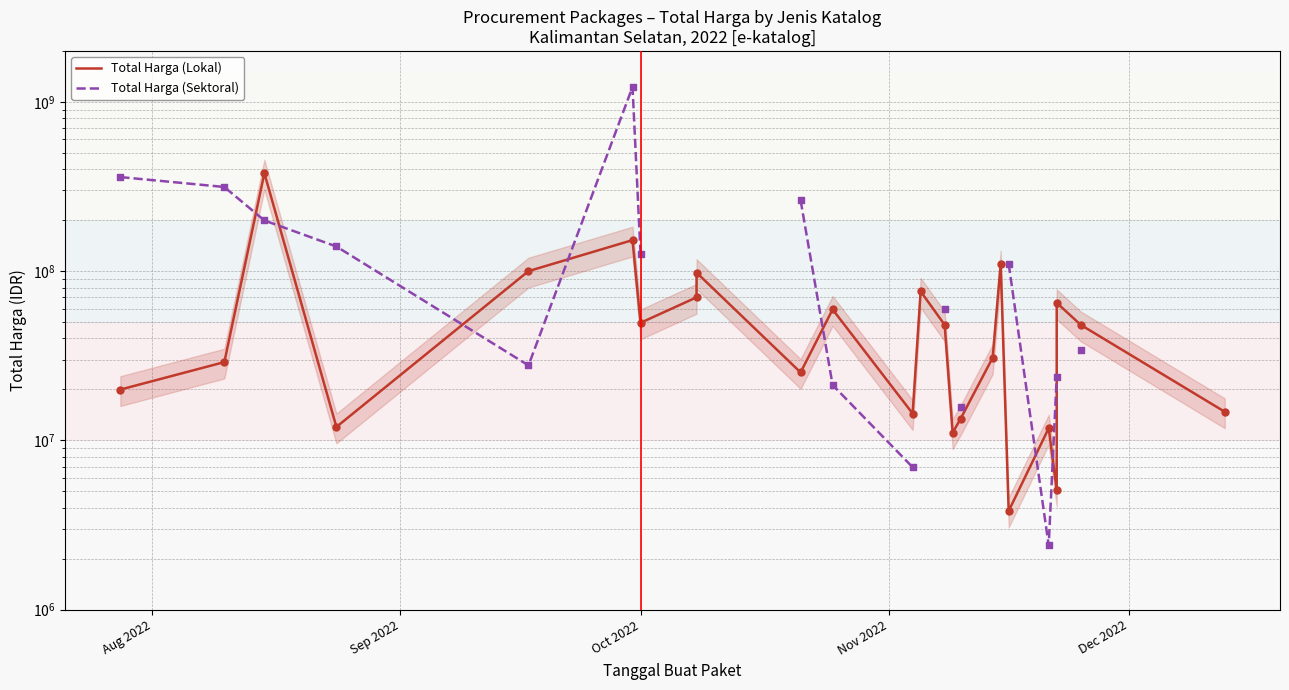

Which series contains the highest Y value?

Total Harga (Sektoral)